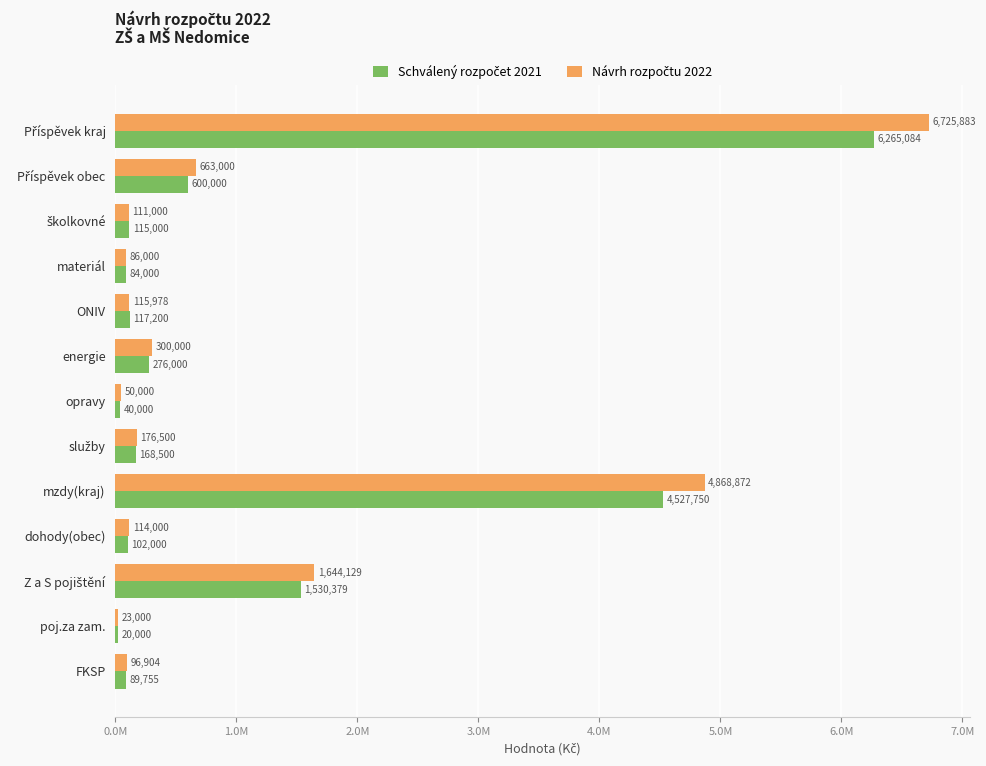

What is the average value of the Schválený rozpočet 2021 series?

1071974